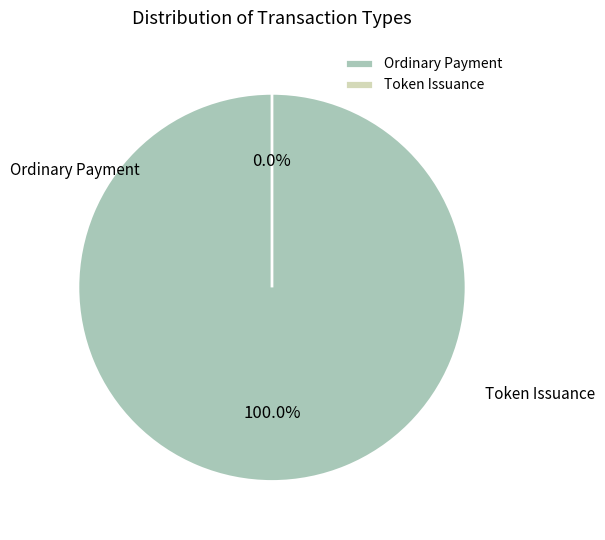

Is there any slice that represents more than half of the pie?

Yes